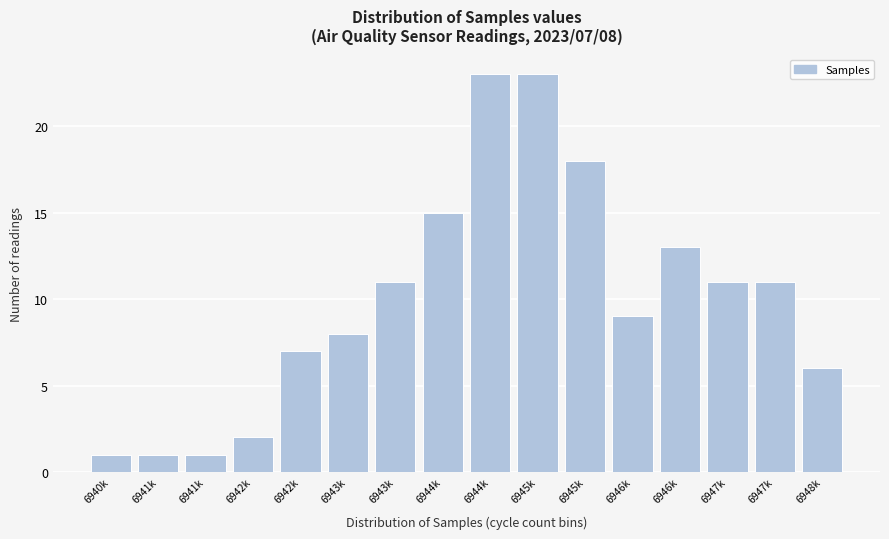

How many bars are there in total?

16